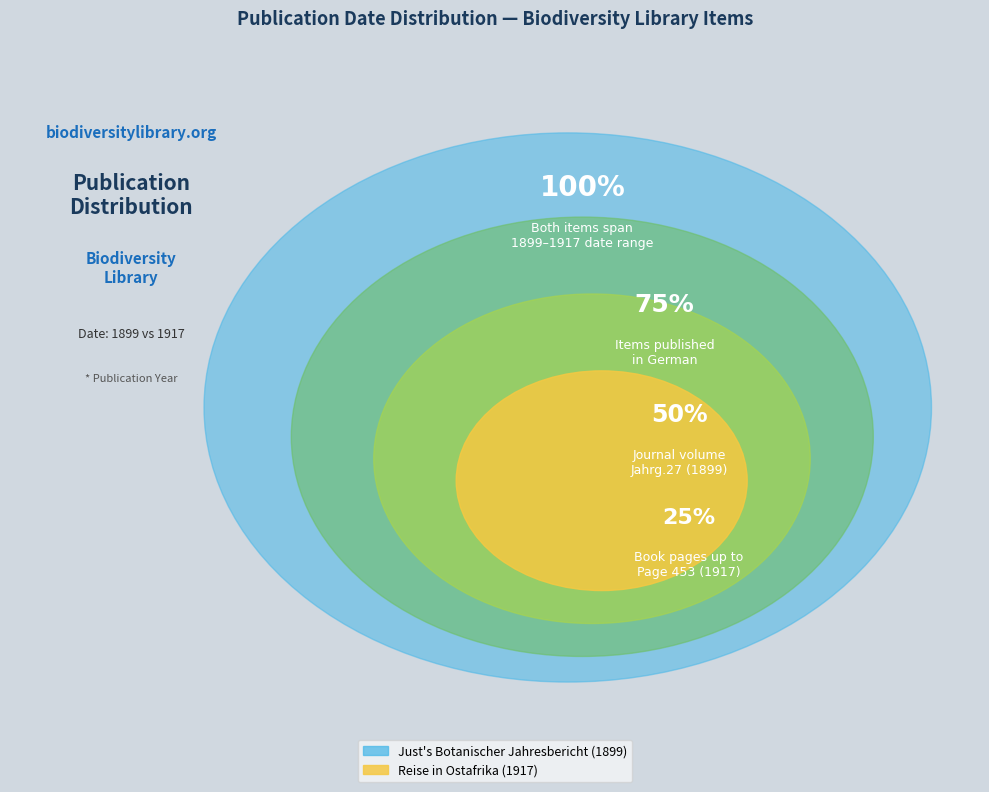

To the nearest percent, what percentage of the pie is Reise in Ostafrika (1917)?

50%